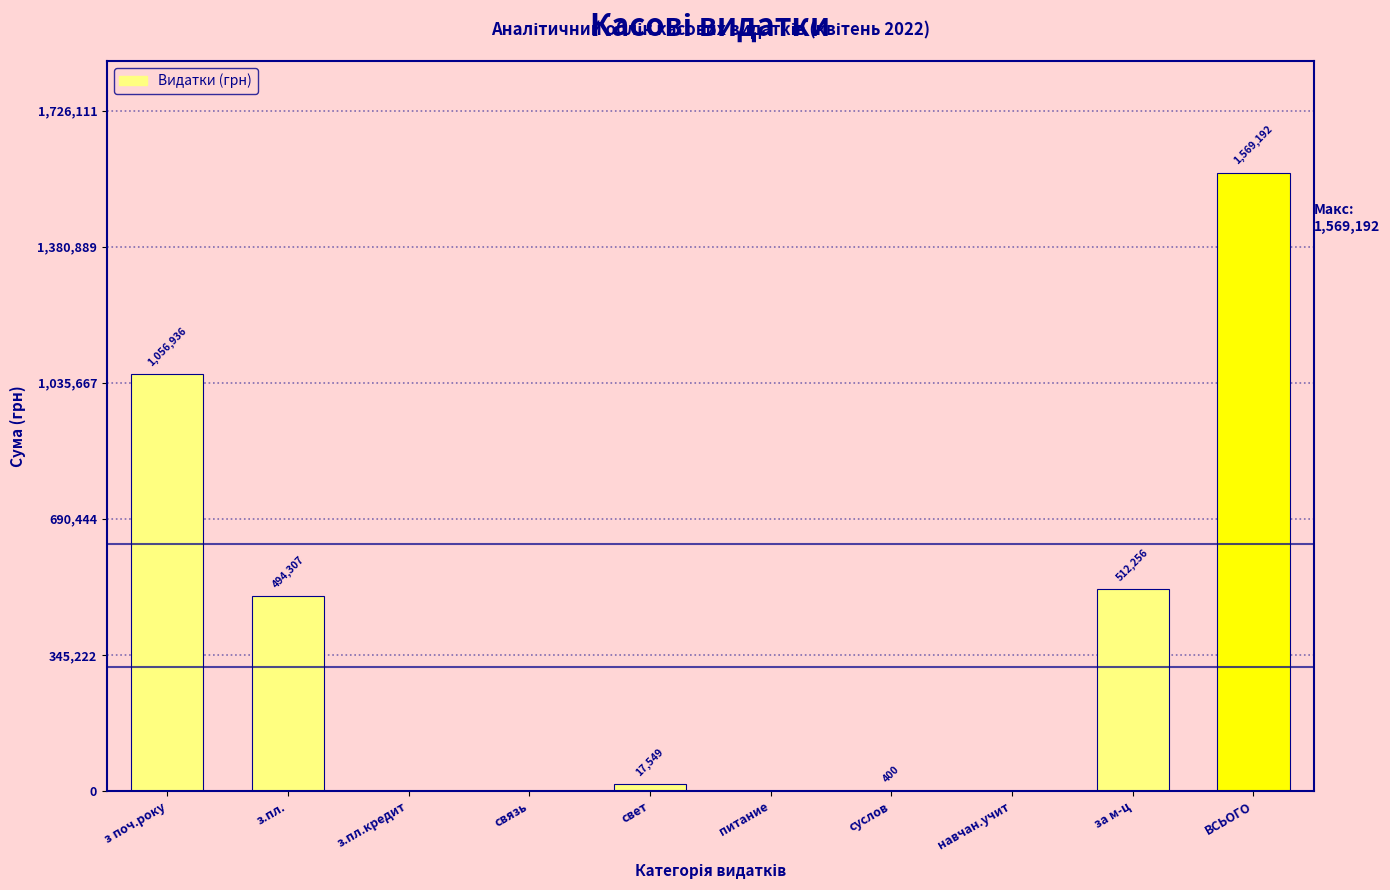

Which has a higher value, за м-ц or з поч.року?

з поч.року